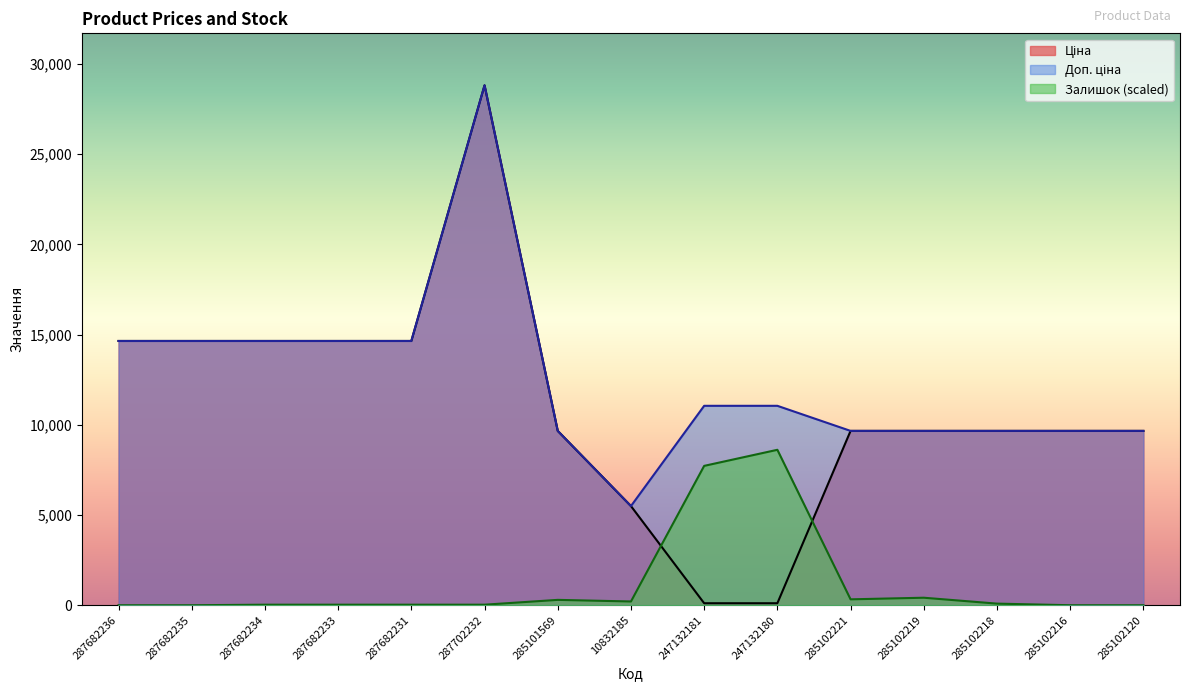

True or false: Доп. ціна has a value of 2362.0 at 285101569.

False